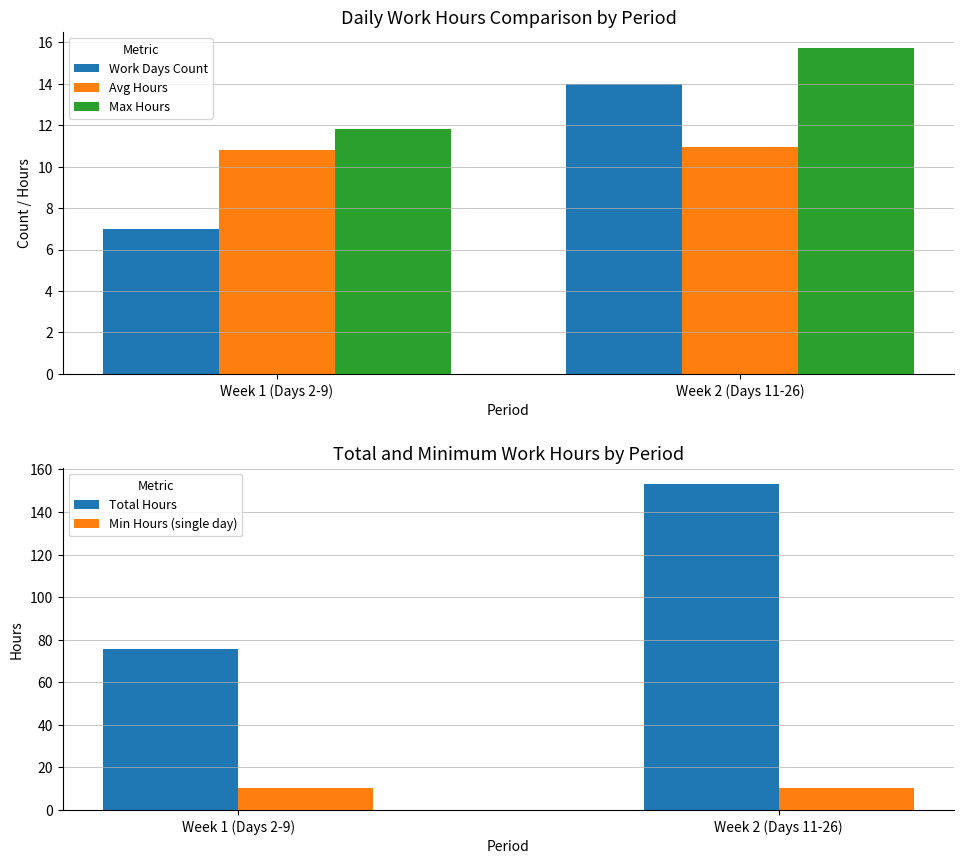

What is the average value of the Work Days Count series?

10.5